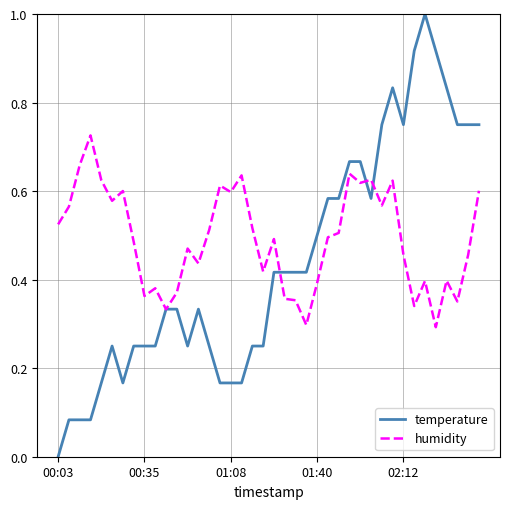

List the series in order of their peak value, lowest first.

humidity, temperature